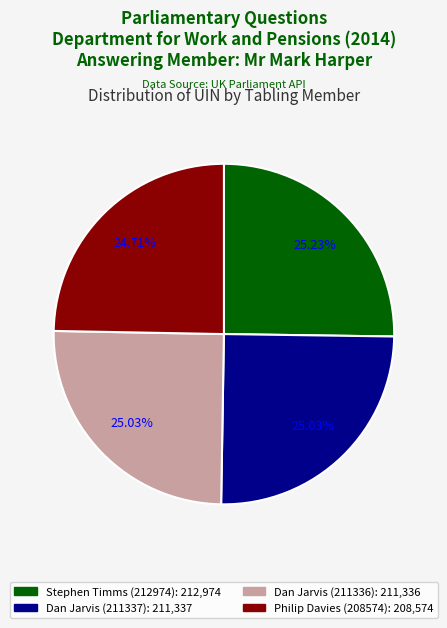

Is there any slice that represents more than half of the pie?

No